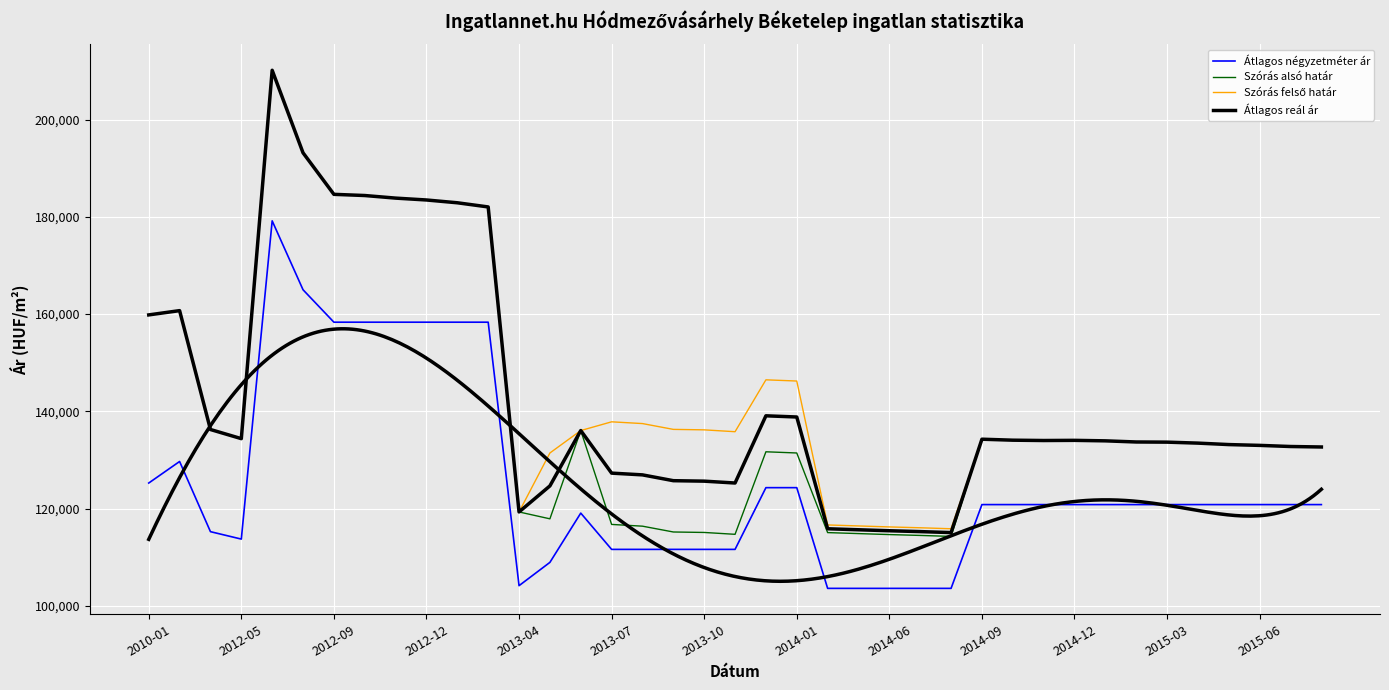

What is the total value across all series at 2014-12?

522953